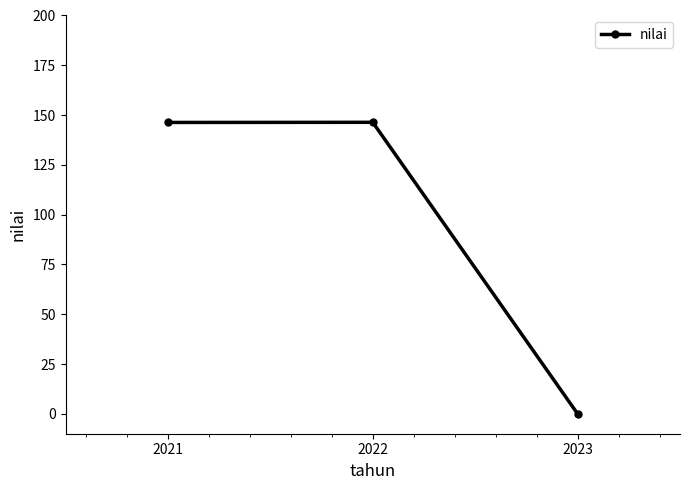

The chart shows a value of 0.0 at 2023. True or false?

True